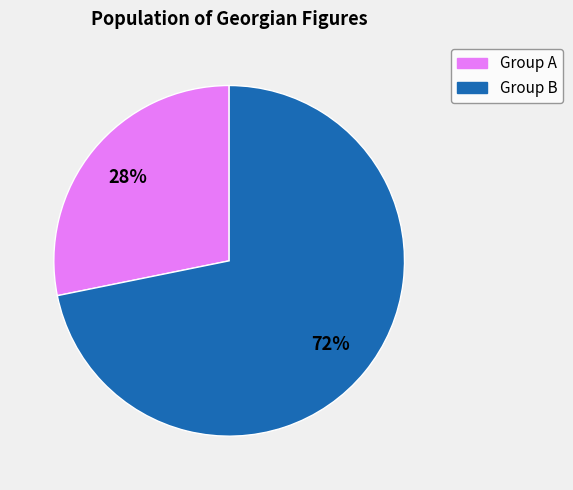

Is there a majority slice in this chart?

Yes